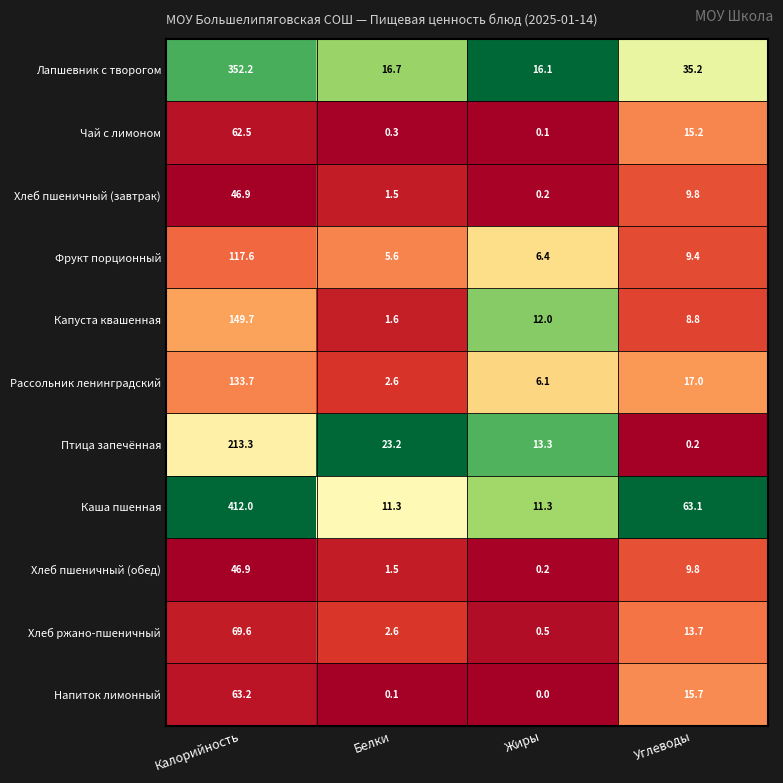

The Птица запечённая series shows 57.2 at Калорийность. True or false?

False